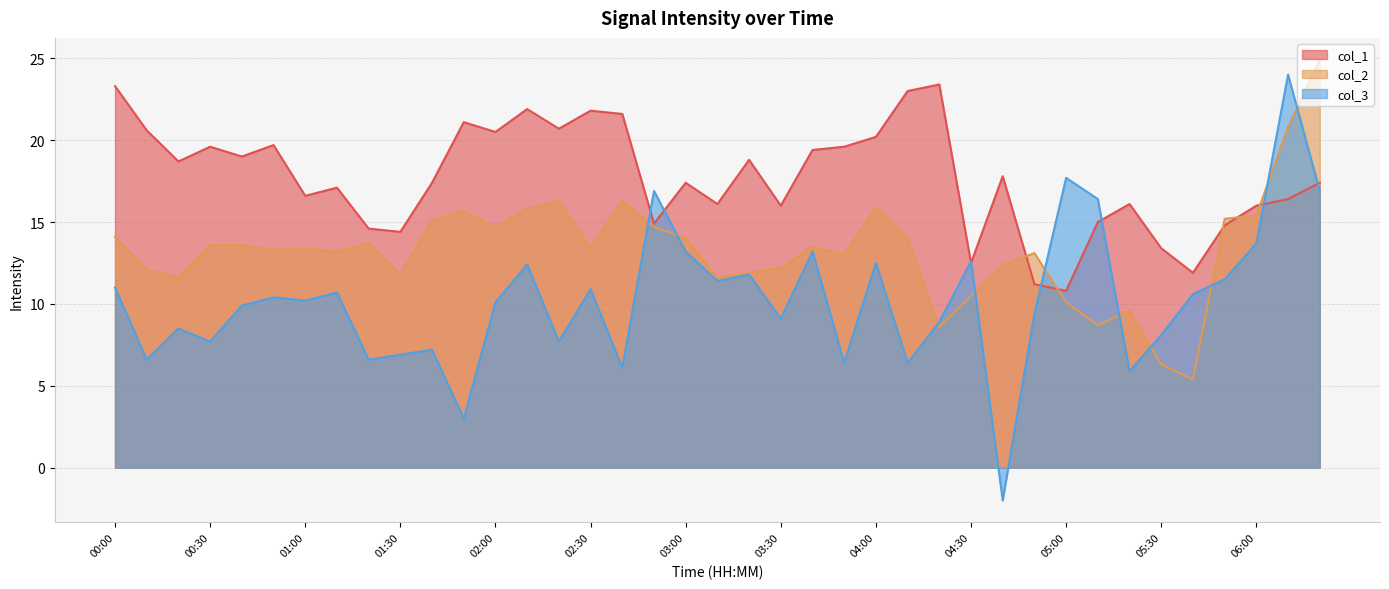

What is the lowest value of the col_2 series?

5.4